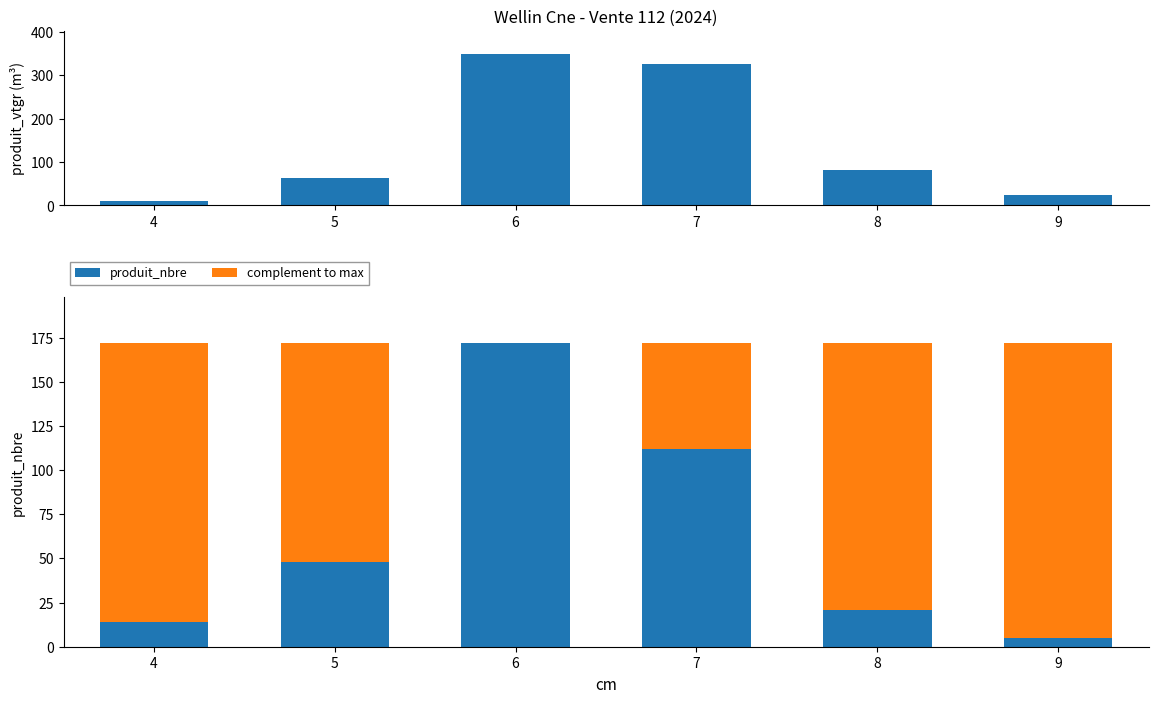

What is the approximate value of produit_vtgr at 6?

349.8